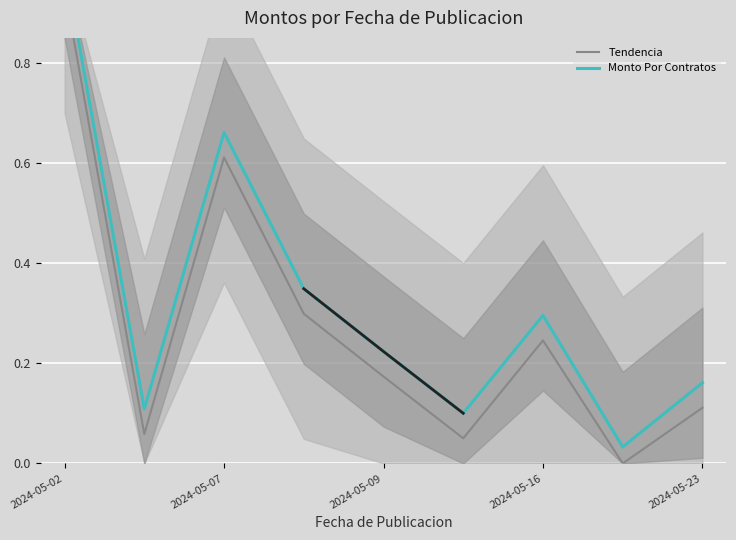

How many values in the Tendencia series exceed 0?

8